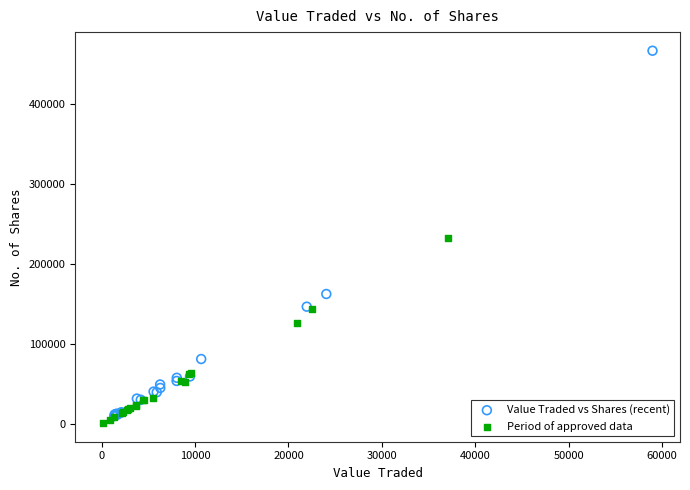

Which series contains the lowest Y value?

Period of approved data